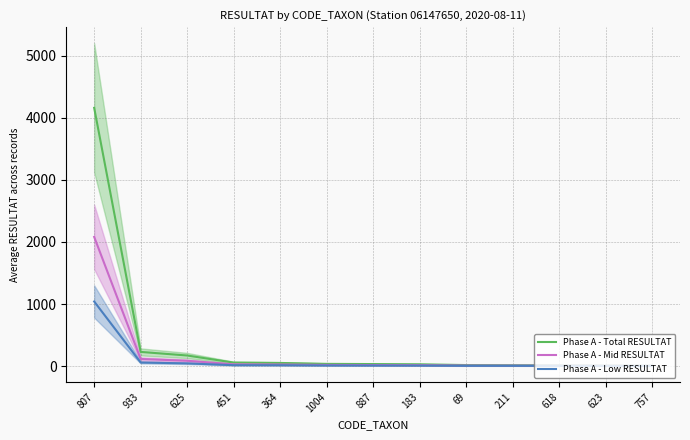

How many values in the Phase A - Total RESULTAT series are below 32?

6